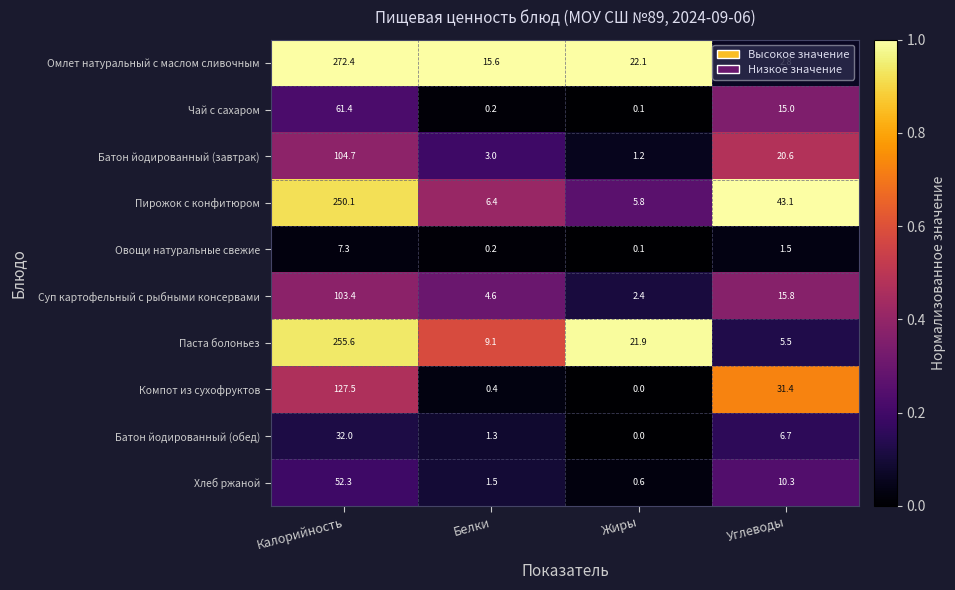

What is the highest value of the Овощи натуральные свежие series?

7.3